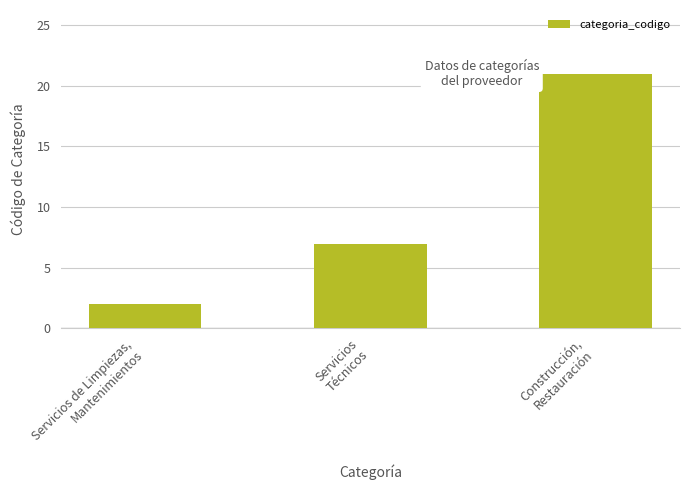

How many values are below 7?

1